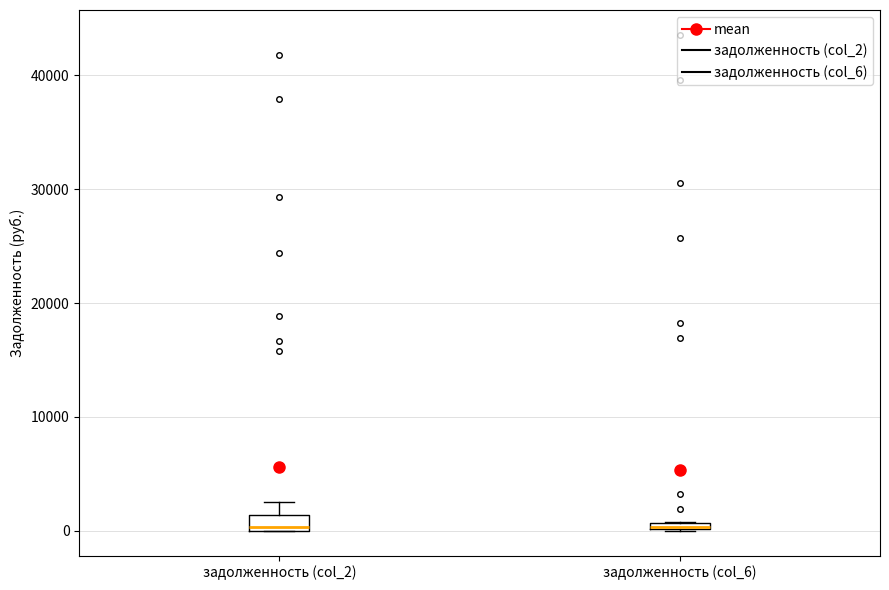

Where is the lower edge of the box for задолженность (col_6) on the y-axis? The values are not printed on the chart, so give them approximately, as read against the axis.

0